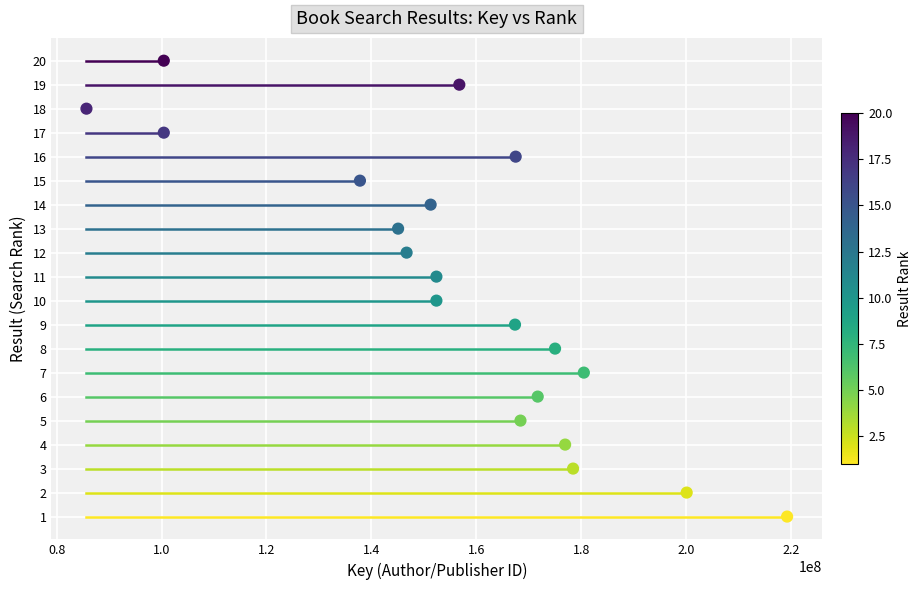

What is the range of Y values (max minus min)?

19